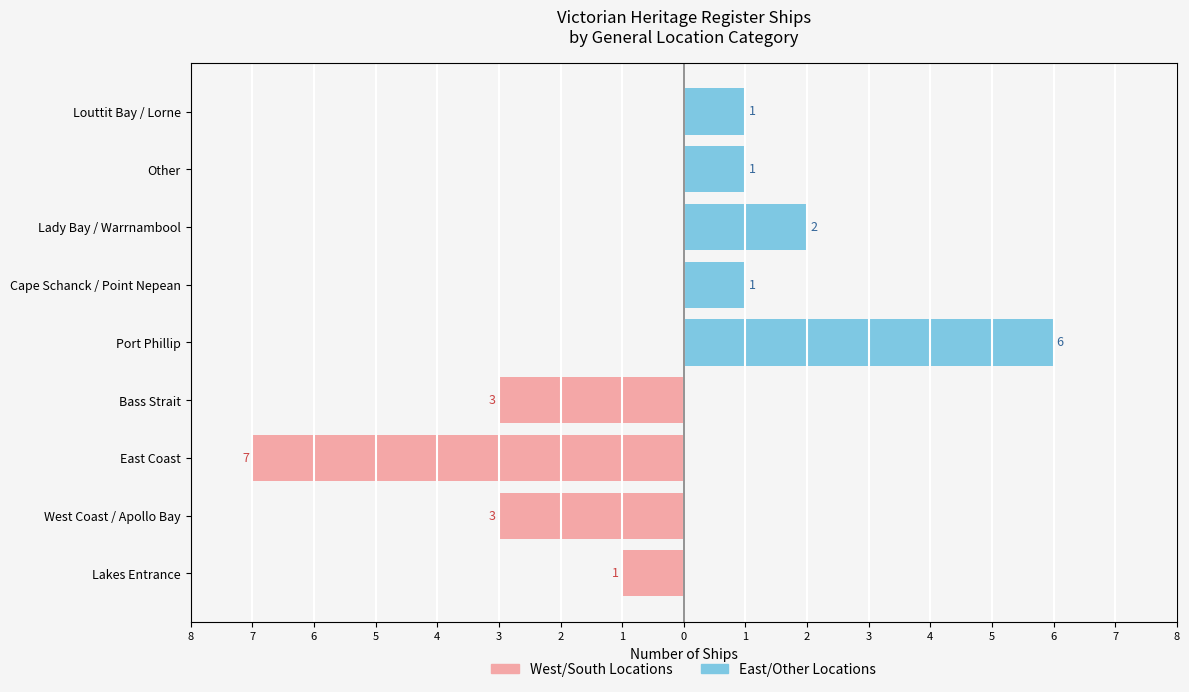

What is the difference between the East/Other Locations values at Other and Bass Strait?

1